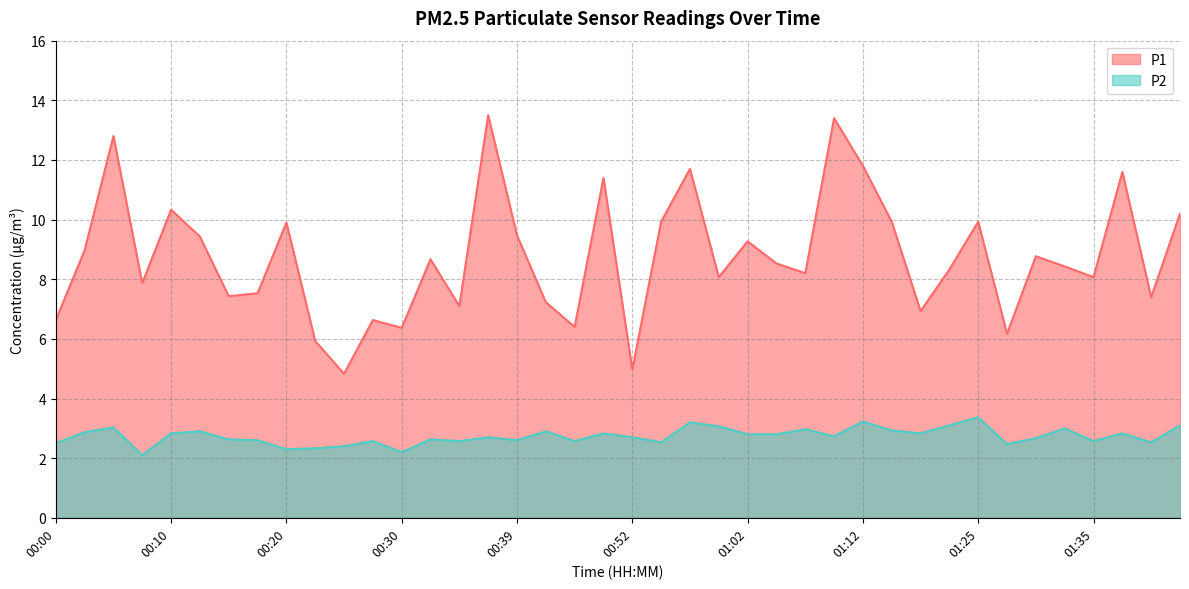

What is the value of the P2 point at the 27th from the left?

3.0